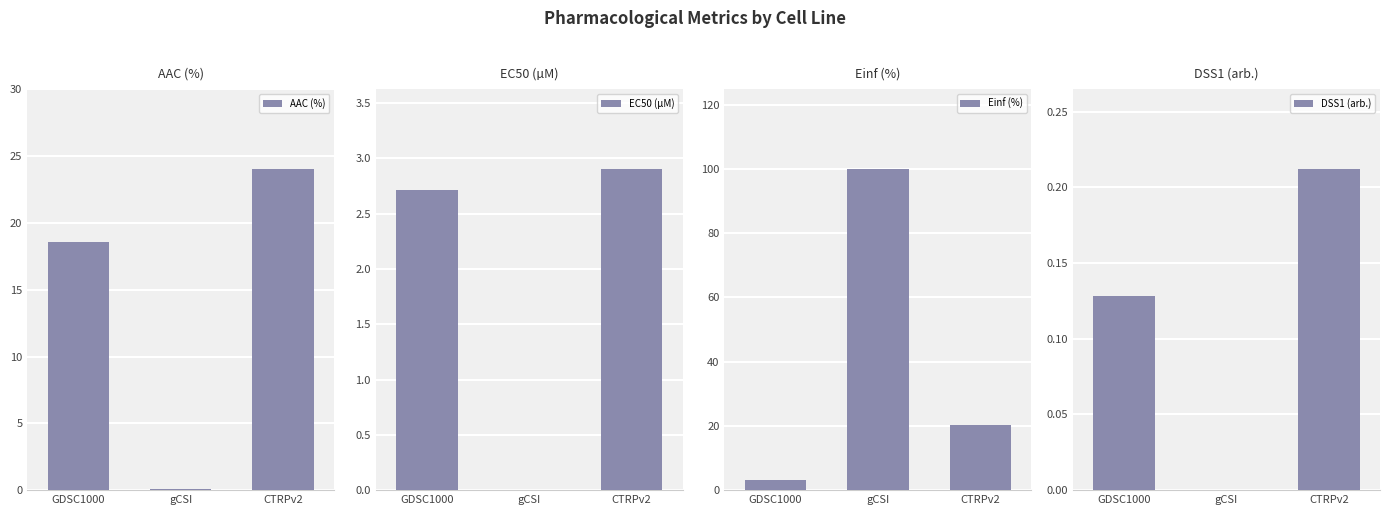

At which label does Einf (%) first exceed 20?

gCSI